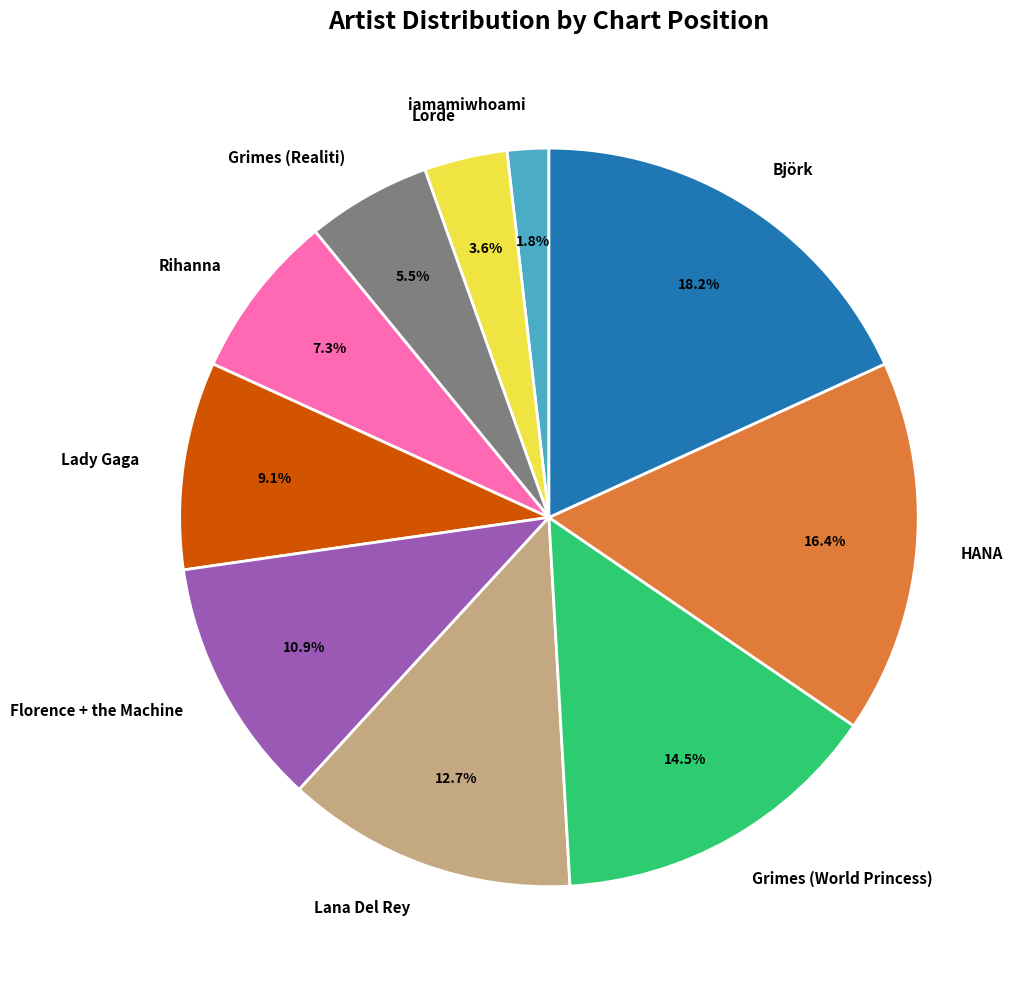

Is Lady Gaga the majority of the pie?

No